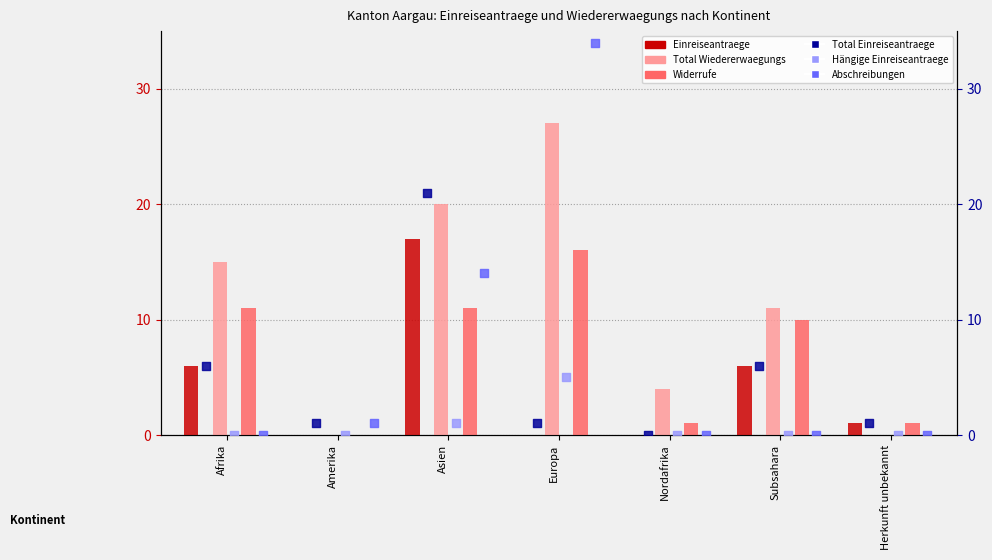

At how many categories does at least one series exceed 15?

2